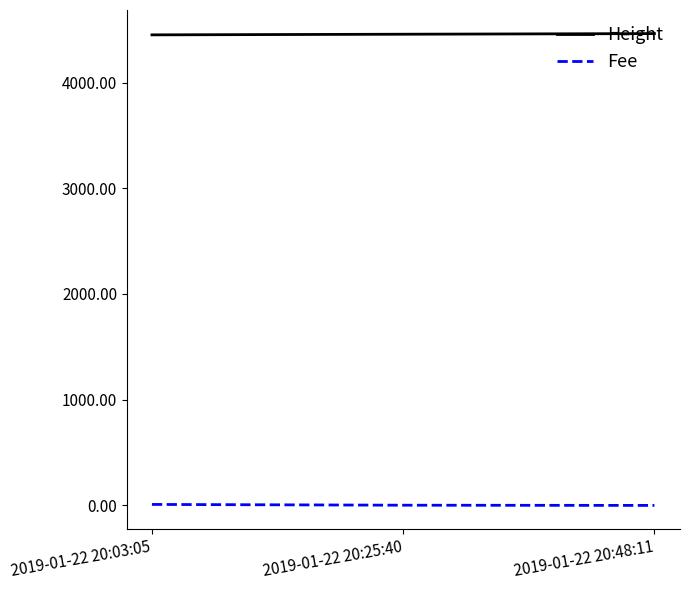

What is the average value of the Fee series?

3.8